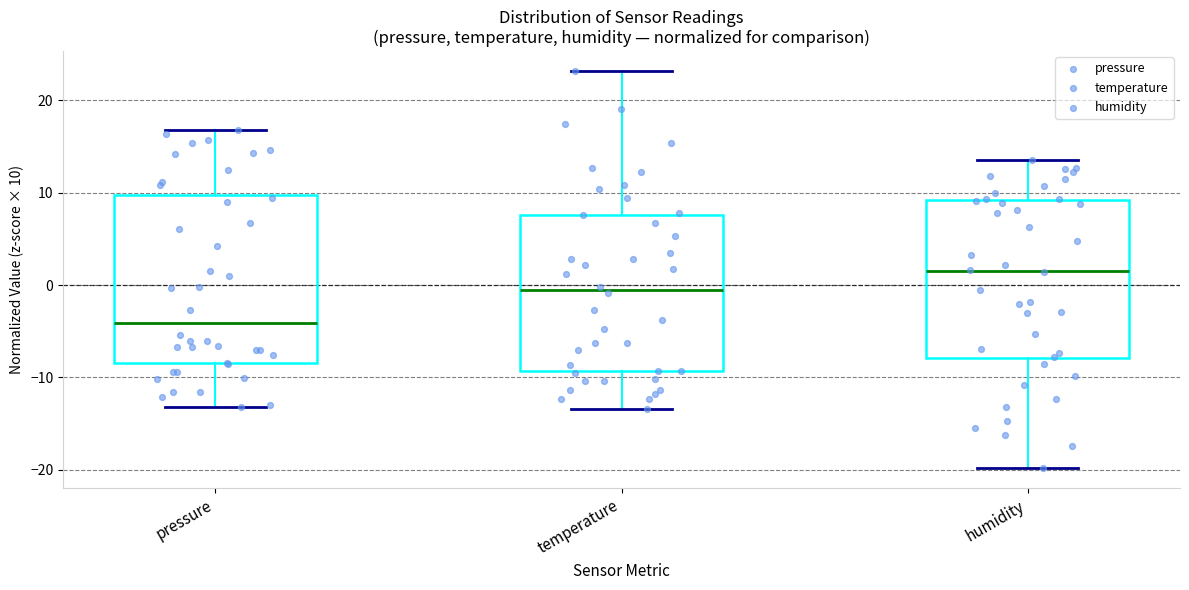

Reading left to right, read every box against the y-axis: the position of its median line, the range the box covers, and the ends of its whiskers. The values are not printed on the chart, so give them approximately, as read against the axis.

pressure: median -4, box -8 to 10, whiskers -13 to 17
temperature: median -1, box -9 to 8, whiskers -13 to 23
humidity: median 1, box -8 to 9, whiskers -20 to 14